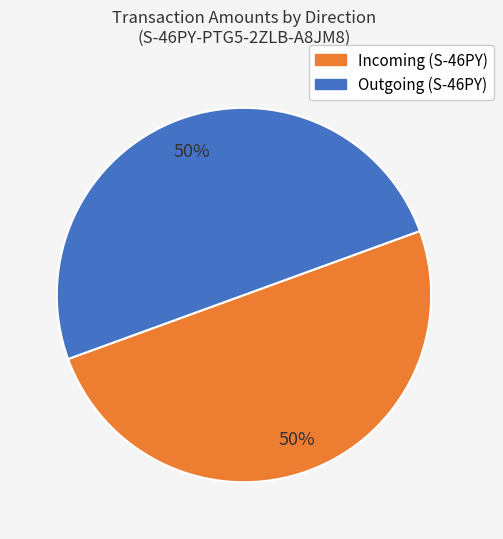

To the nearest percent, what is the average slice percentage?

50%